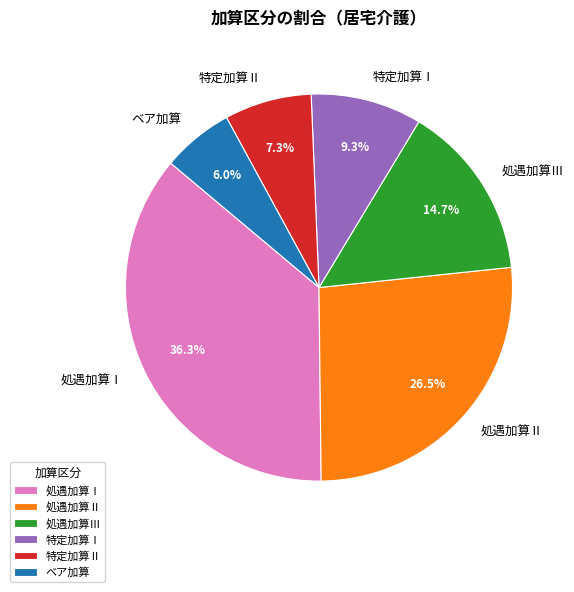

Is it true that 処遇加算Ⅰ is 36% of the pie?

True